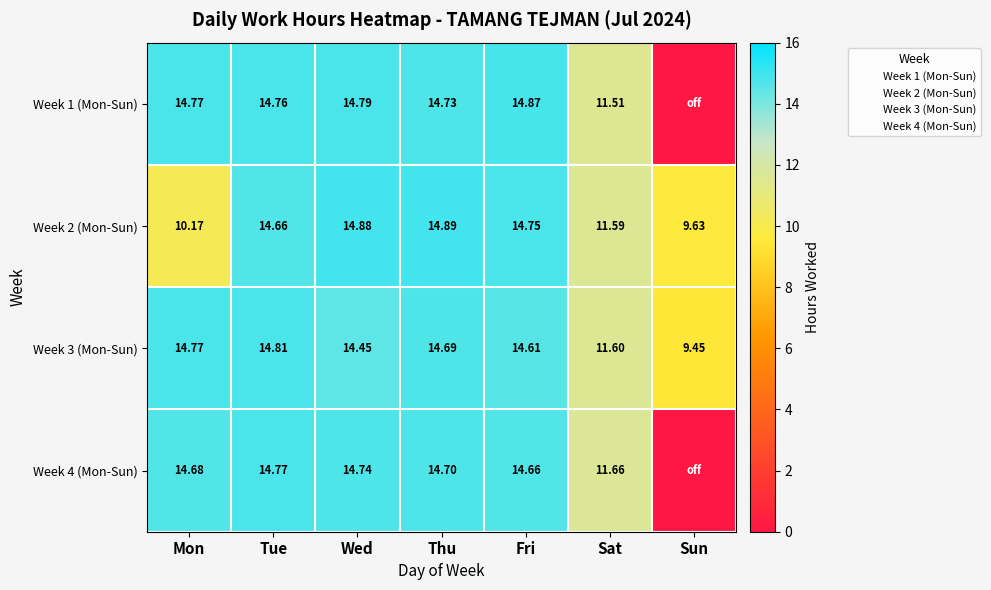

The Week 1 (Mon-Sun) series shows 14.8 at Tue. True or false?

True